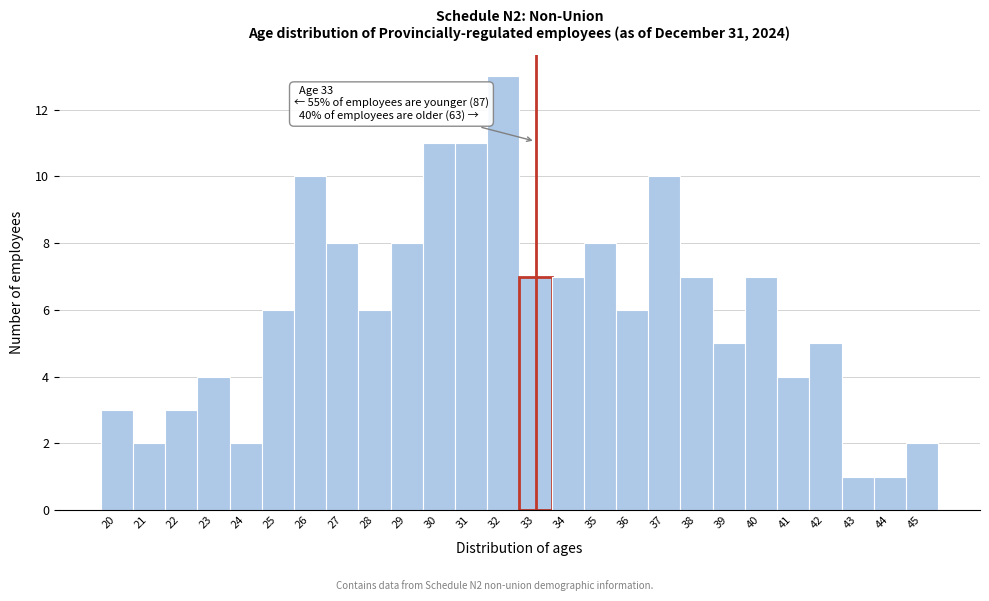

Reading right to left, what are all the values shown in this chart?

45=2	44=1	43=1	42=5	41=4	40=7	39=5	38=7	37=10	36=6	35=8	34=7	33=7	32=13	31=11	30=11	29=8	28=6	27=8	26=10	25=6	24=2	23=4	22=3	21=2	20=3